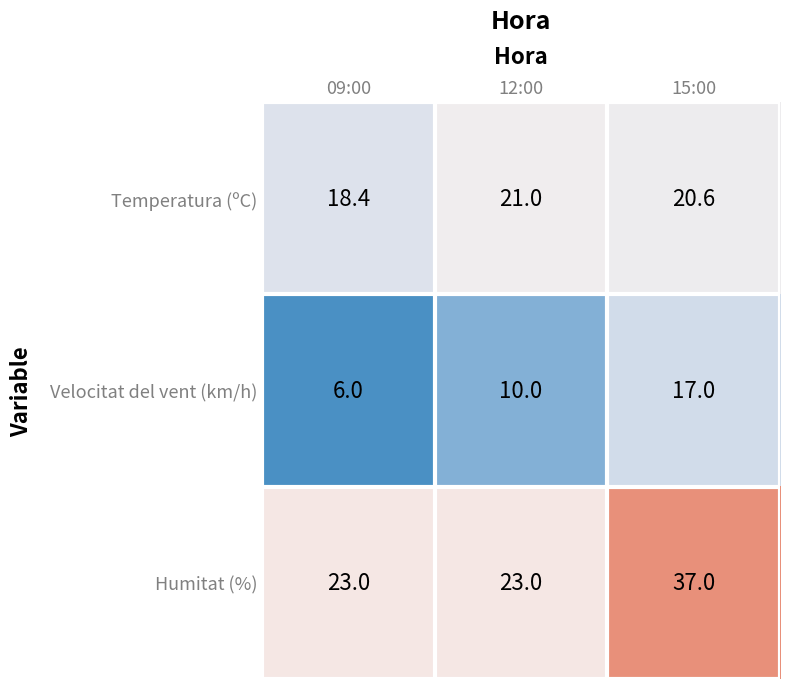

At 15:00, list the series in order from smallest to largest.

Velocitat del vent (km/h), Temperatura (ºC), Humitat (%)